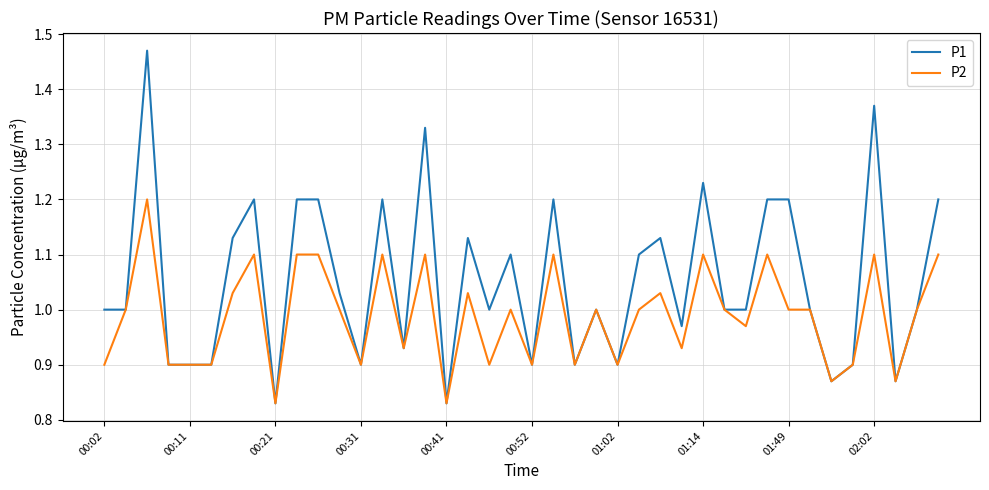

Which series has the widest spread of values?

P1